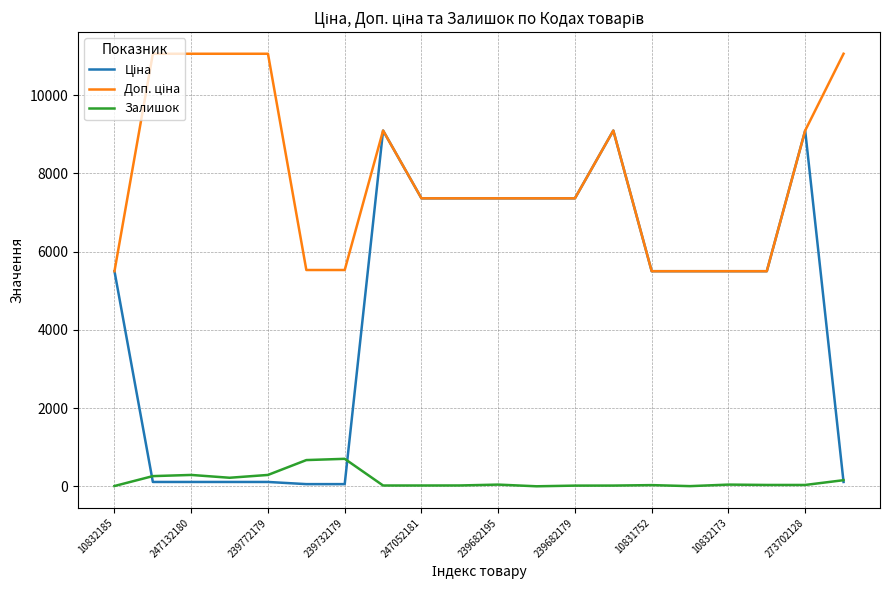

How many categories are shown in the chart?

20